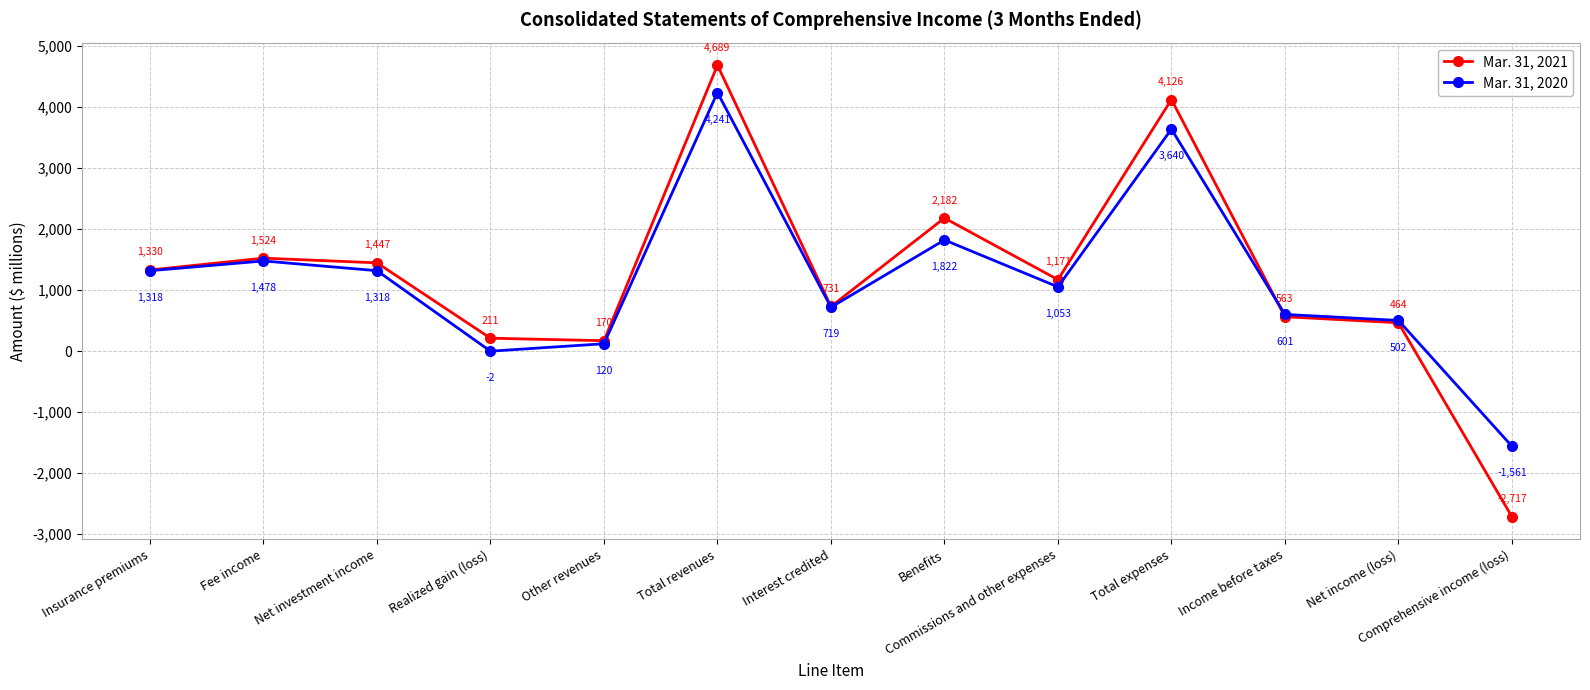

What are all the series names shown in the legend?

Mar. 31, 2021, Mar. 31, 2020